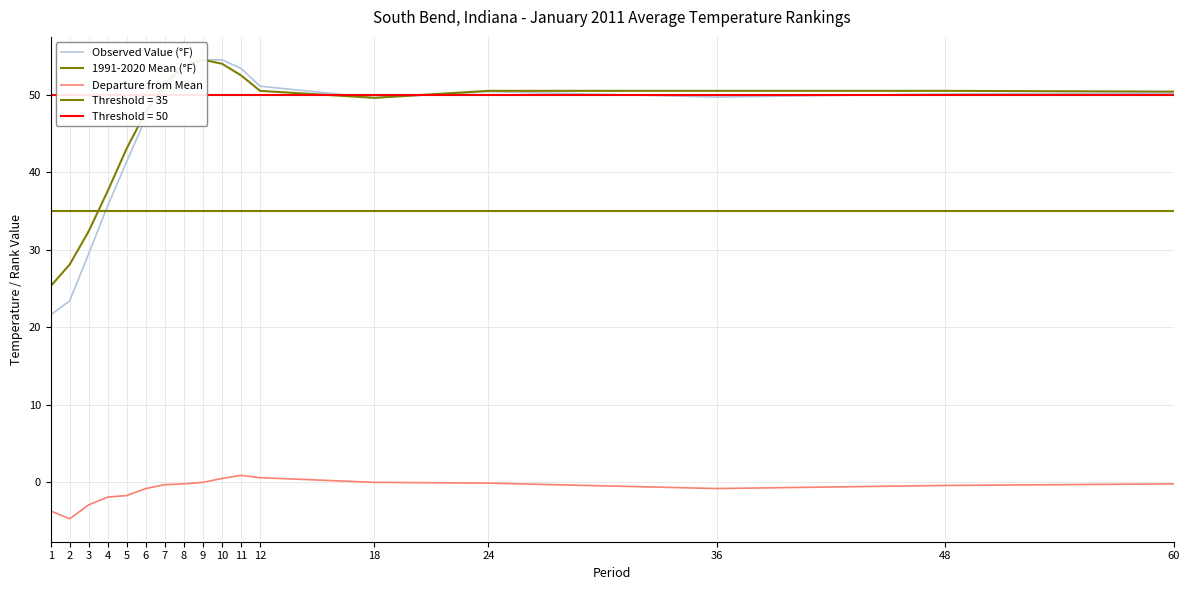

True or false: Observed Value (°F) and Departure from Mean cross at least once.

False